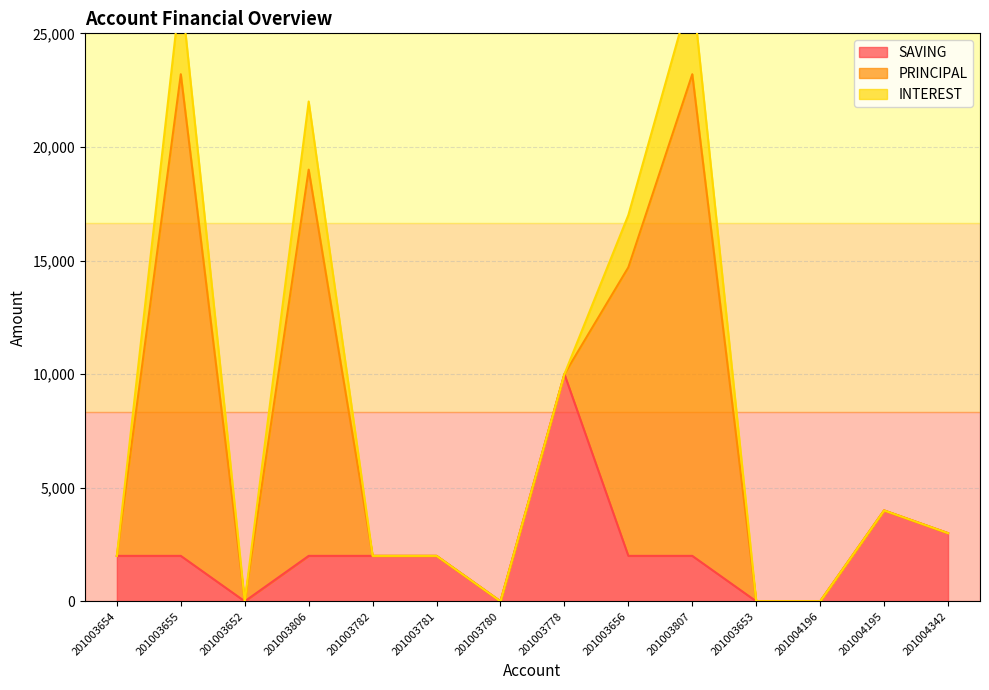

At 201003778, list the series in order from smallest to largest.

PRINCIPAL, INTEREST, SAVING